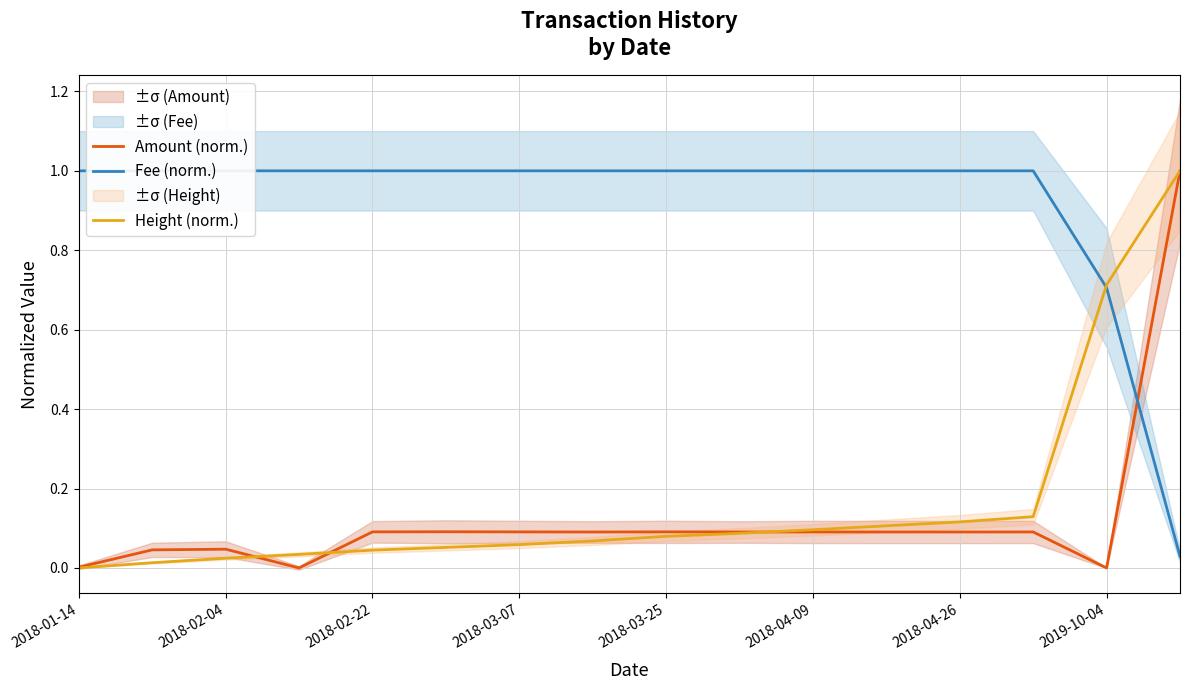

The value of Height (norm.) at 2018-01-14 is 0.0. True or false?

True